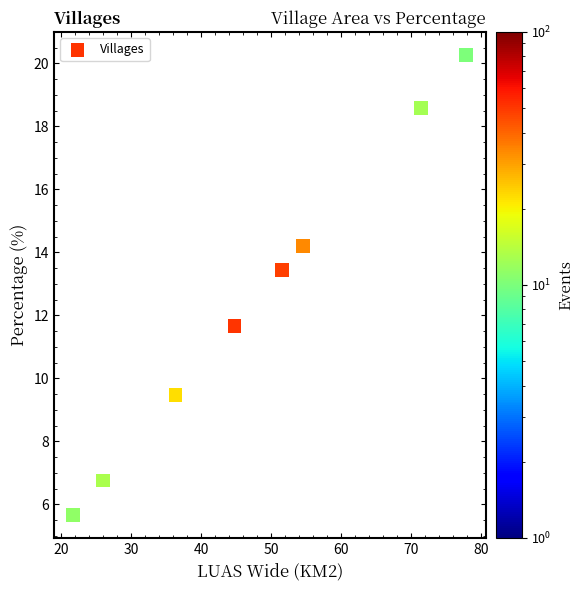

What is the average Y value?

12.5